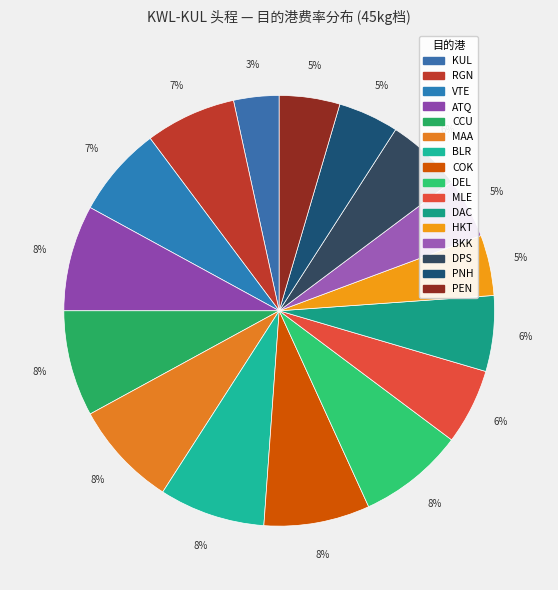

How many segments does this pie chart have?

16